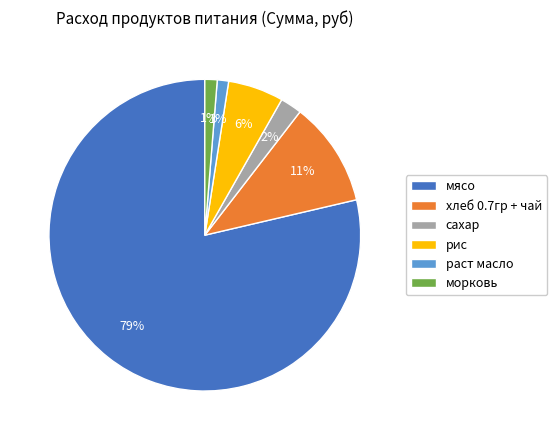

Count the number of slices in the pie.

6